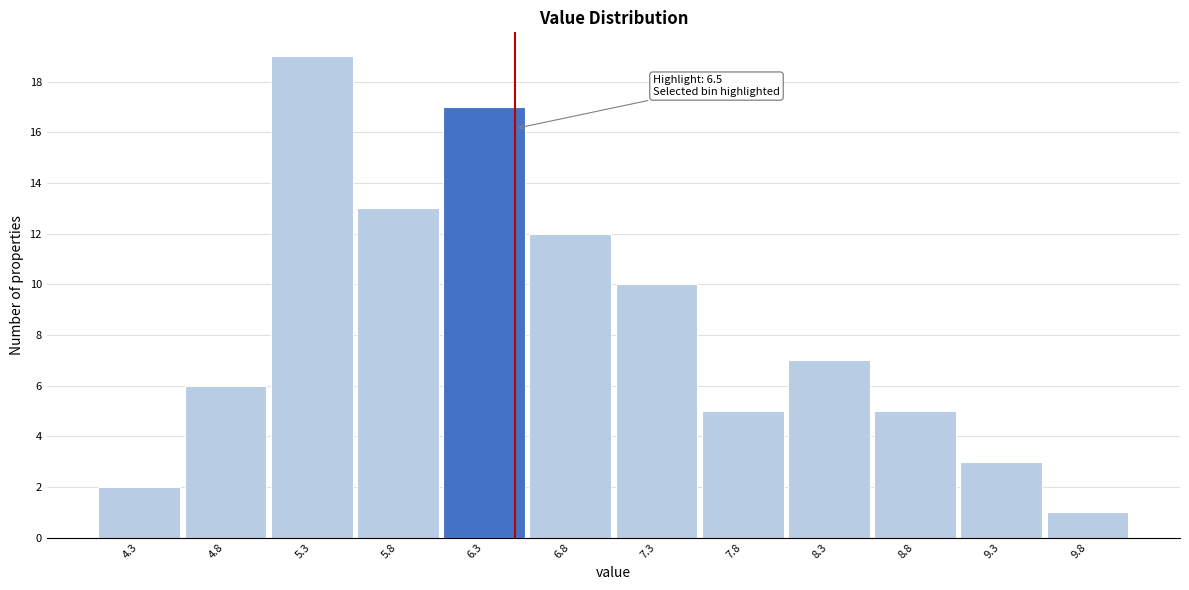

Which range on the x-axis has the tallest bar?

5.07 to 5.57